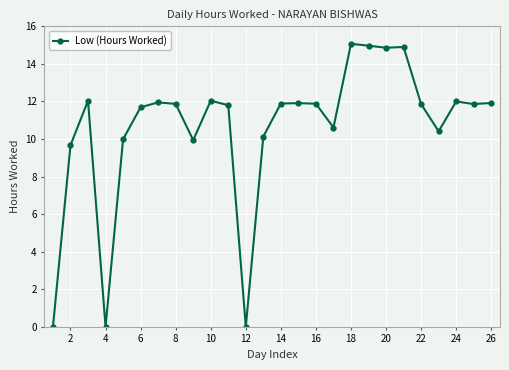

What is the value of the 21st point from the left?

14.9